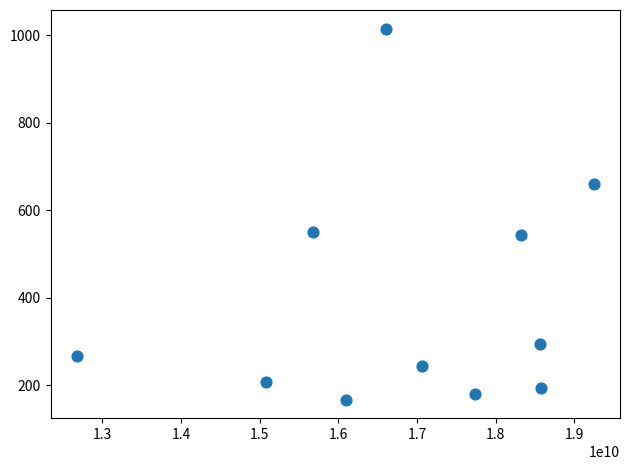

What is the range of X values (max minus min)?

6581195716